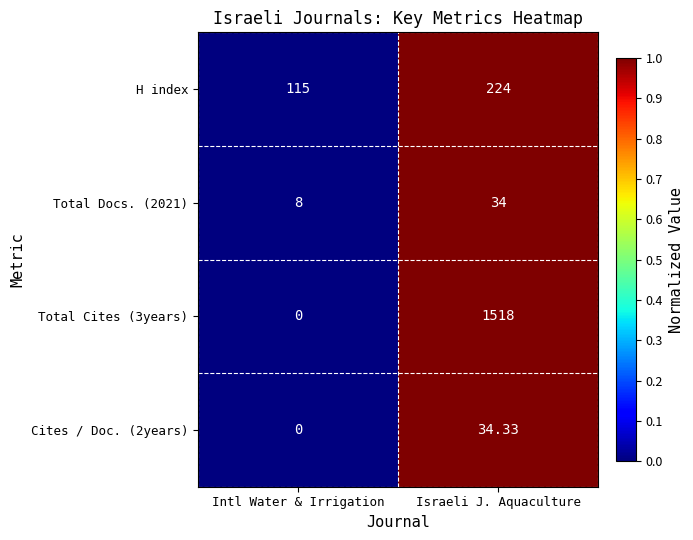

The value of H index at Israeli J. Aquaculture is 1. True or false?

True